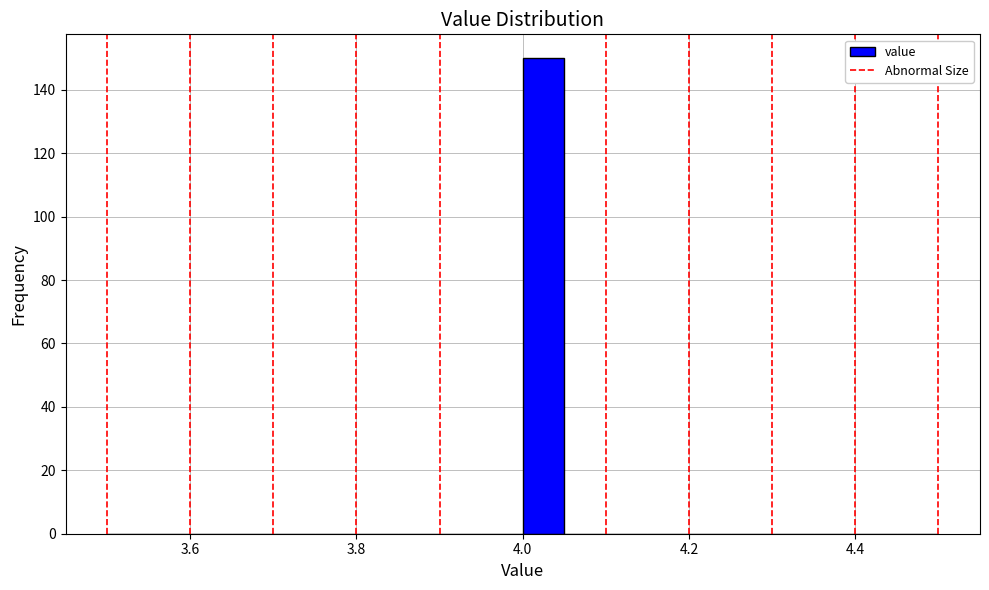

Read against the x-axis, roughly where is the centre of the tallest bar?

4.02